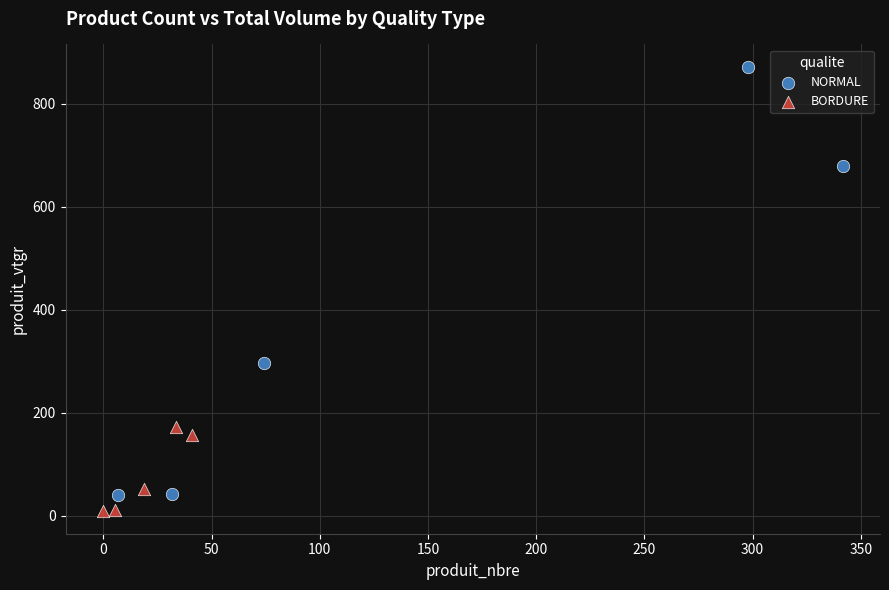

Which series has the widest spread of Y values?

NORMAL